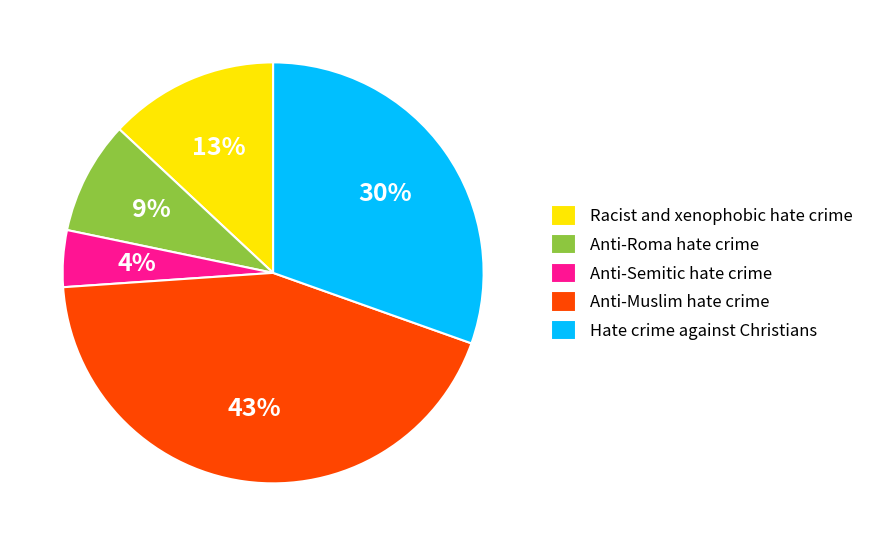

To the nearest percent, what portion does Anti-Muslim hate crime represent?

43%